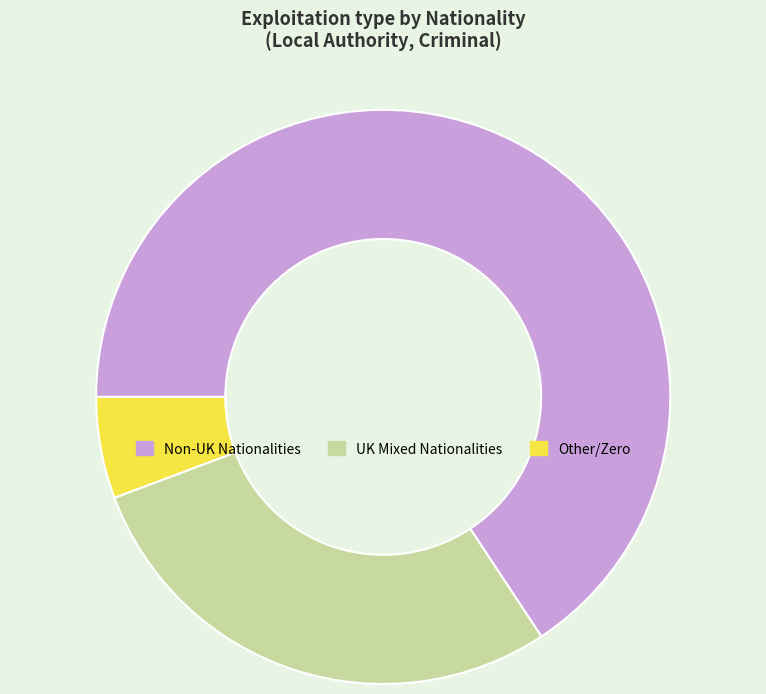

Which category has the biggest portion of the pie?

Non-UK Nationalities